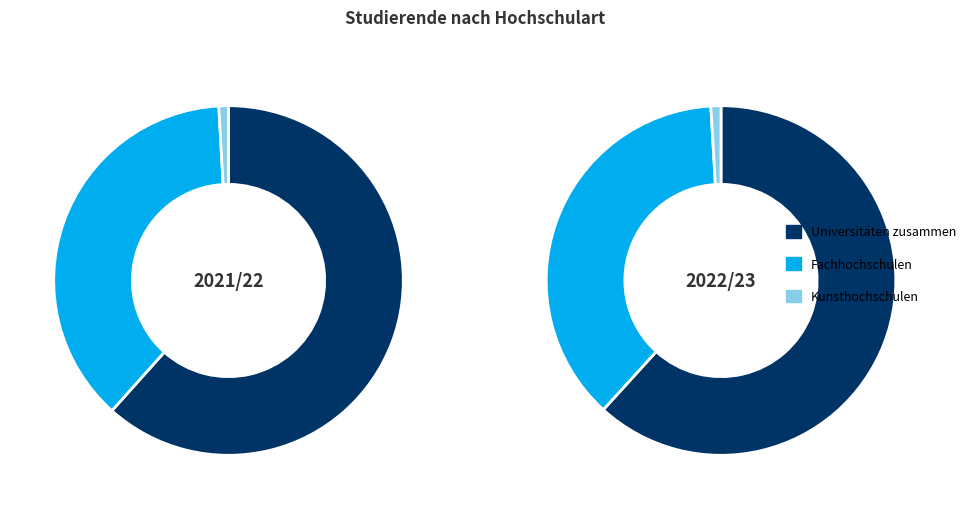

The values_2022 slice represents 37% of the pie. True or false?

True